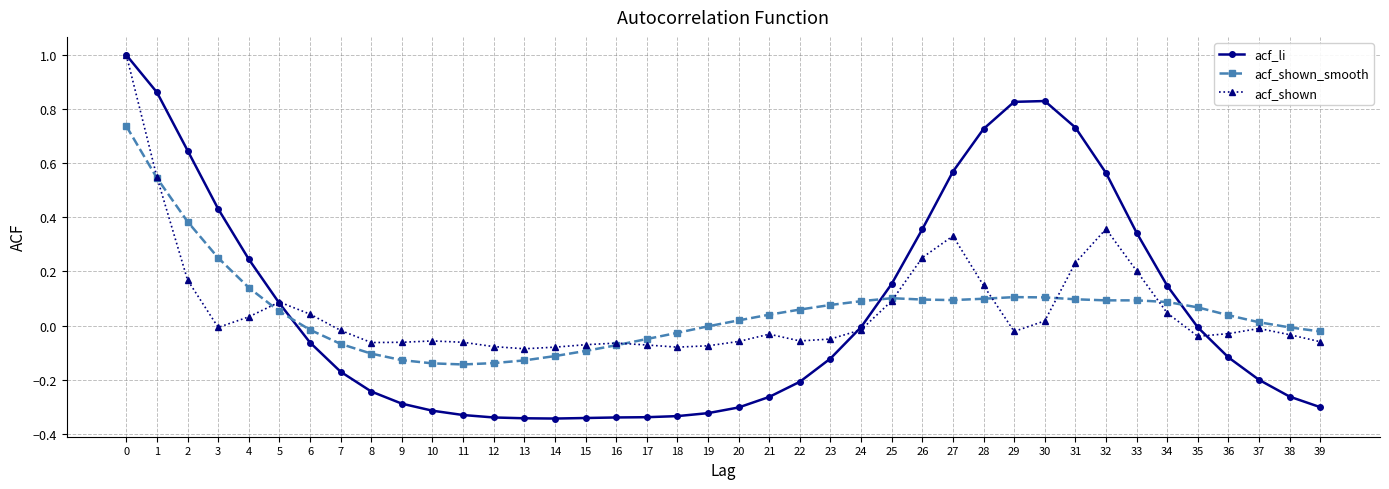

True or false: acf_shown_smooth and acf_li intersect in this chart.

True